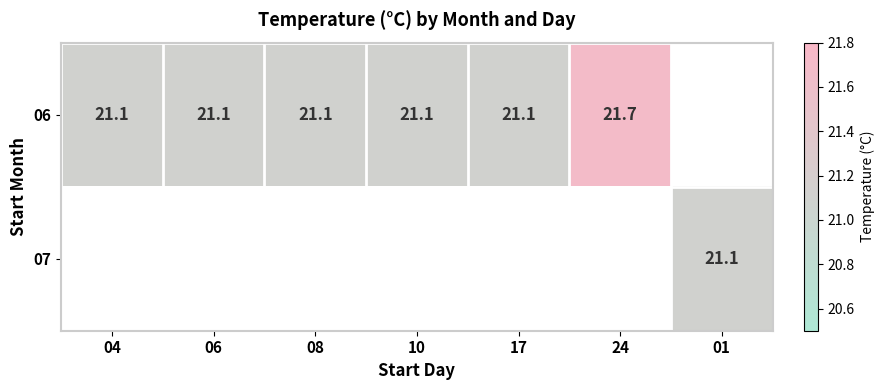

At how many categories does at least one series exceed 21?

7